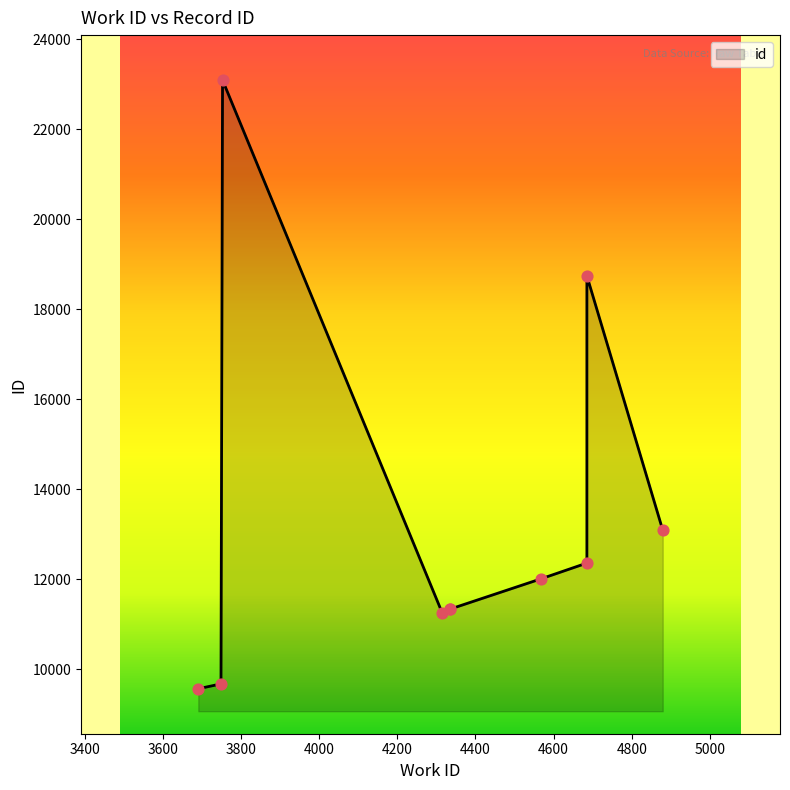

Which has a higher value, 3753 or 3691?

3753